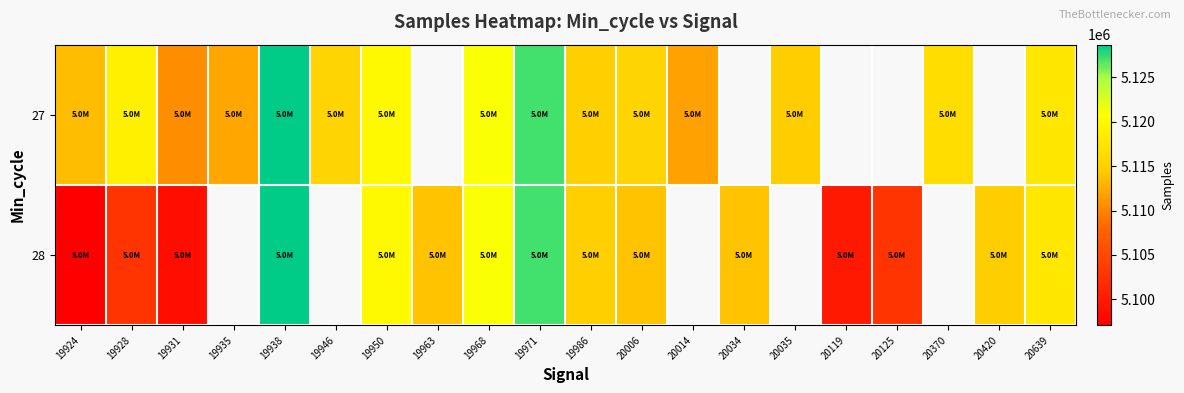

At how many categories does at least one series exceed 5109987?

18